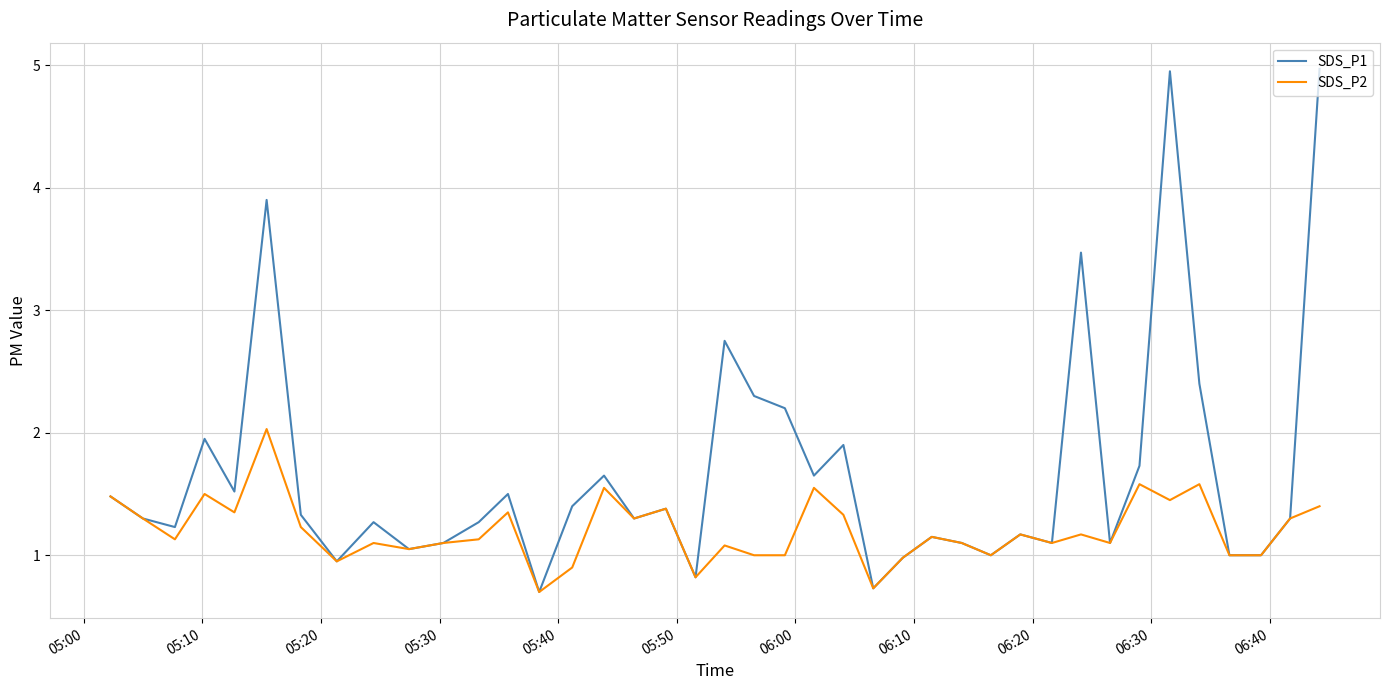

Which series has the largest range (max minus min)?

SDS_P1